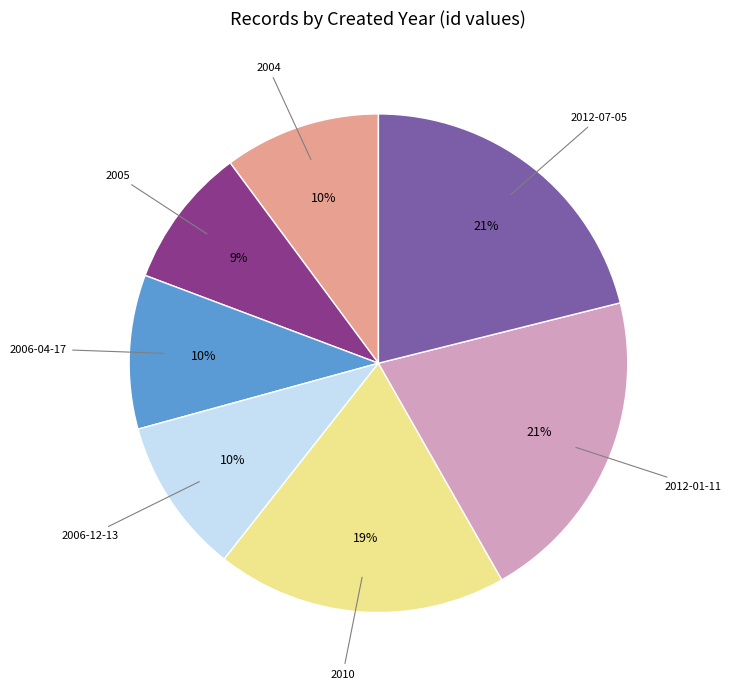

True or false: 2010 accounts for 19% of the total.

True